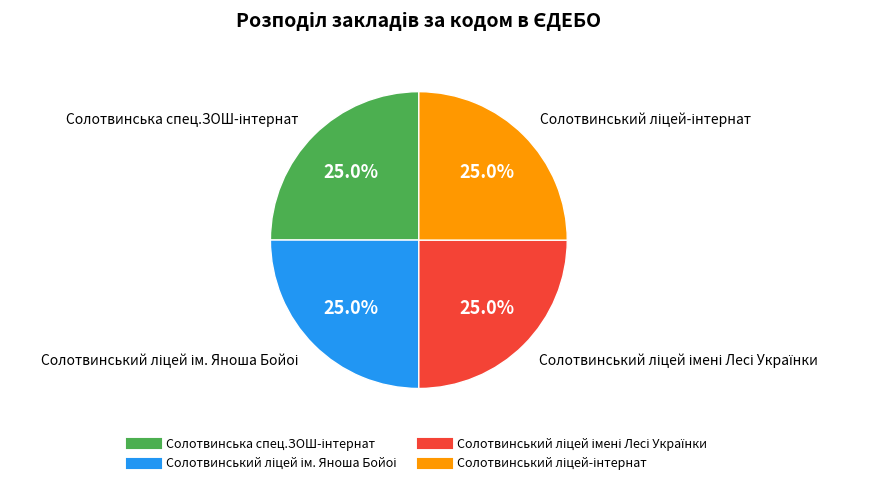

Is there a majority slice in this chart?

No